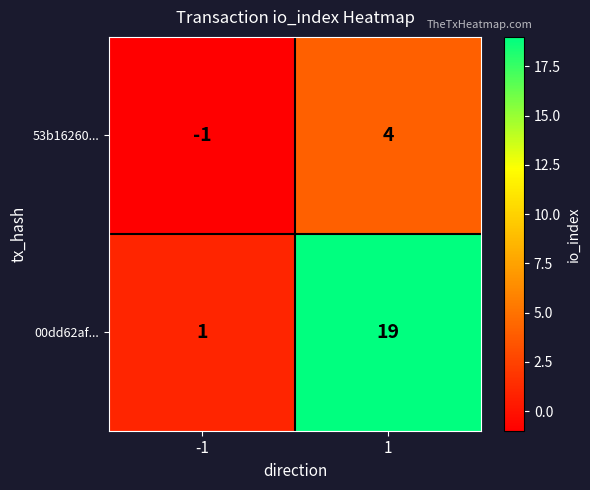

At how many categories does at least one series exceed 3?

1